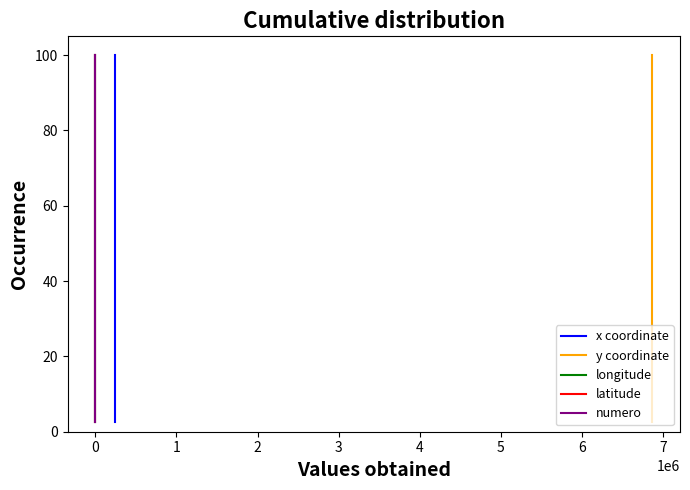

What is the highest value of the latitude series?

100.0